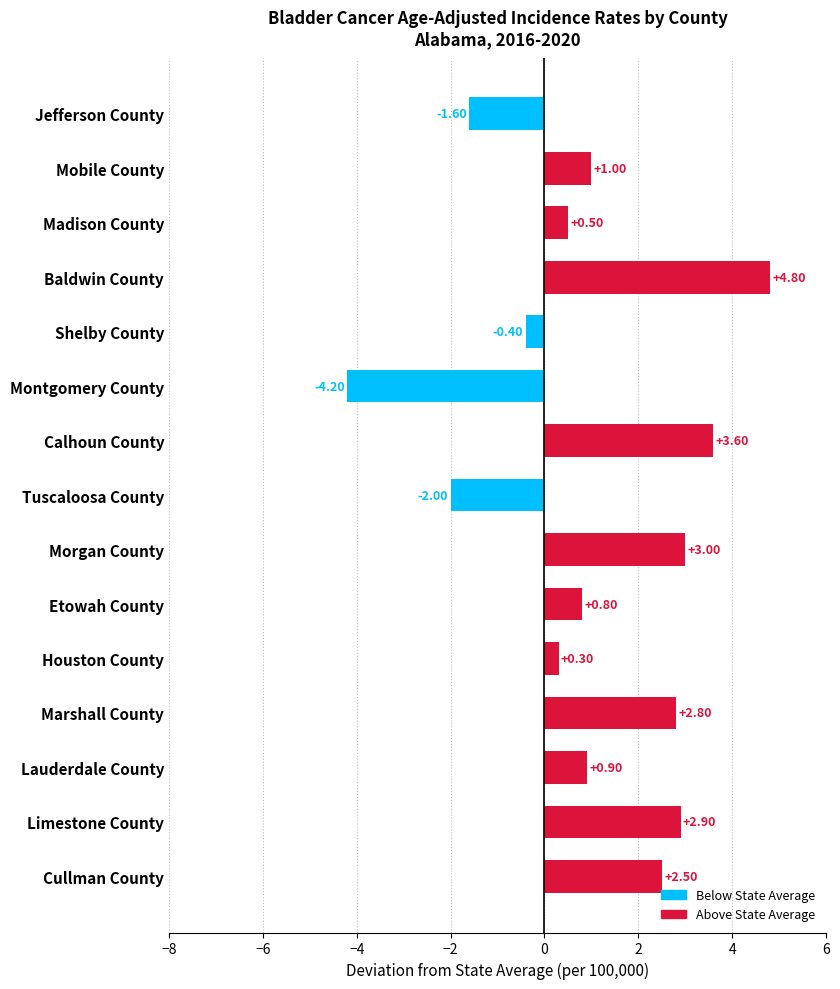

Which has a higher value, Lauderdale County or Madison County?

Lauderdale County